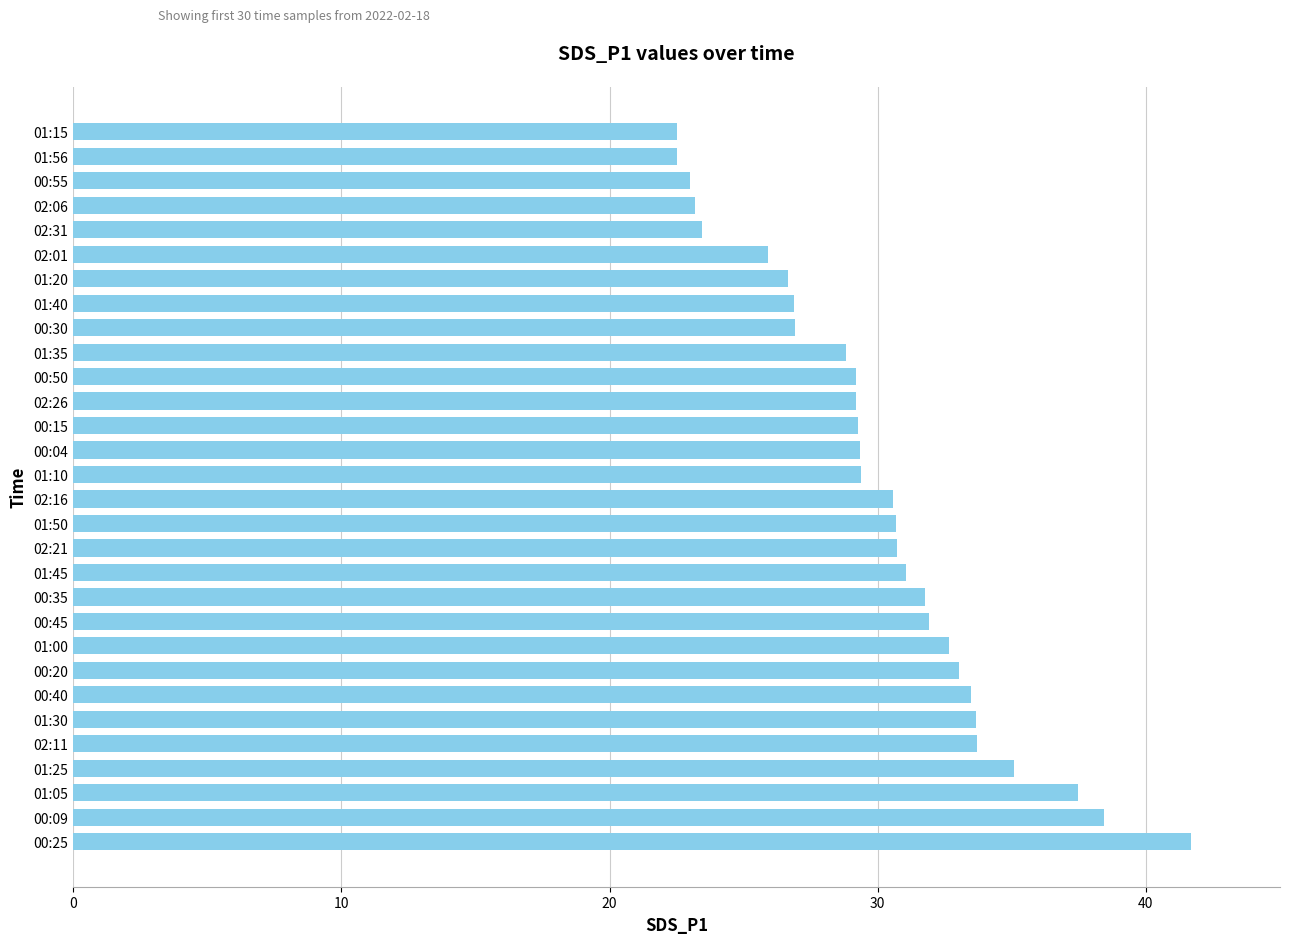

What is the average value?

30.1